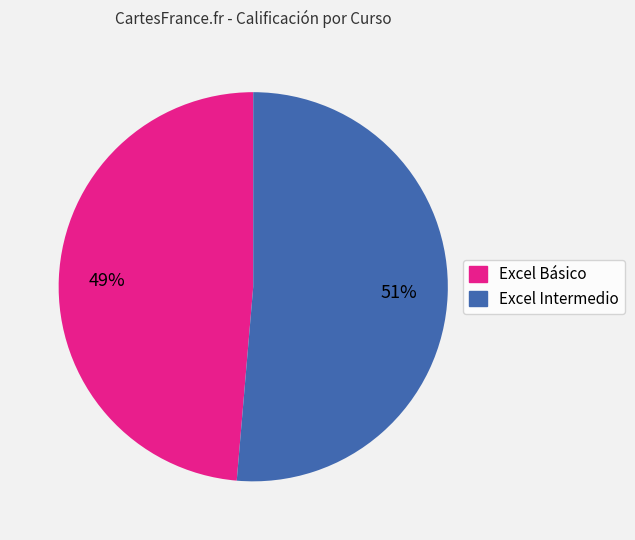

How many segments does this pie chart have?

2